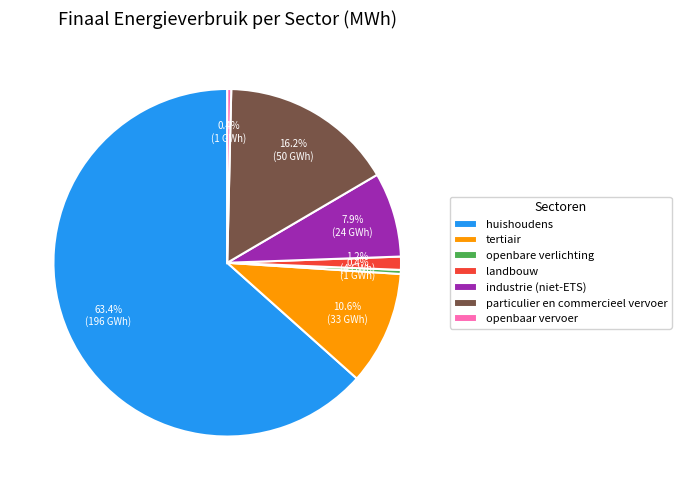

How many slices are in this pie chart?

7